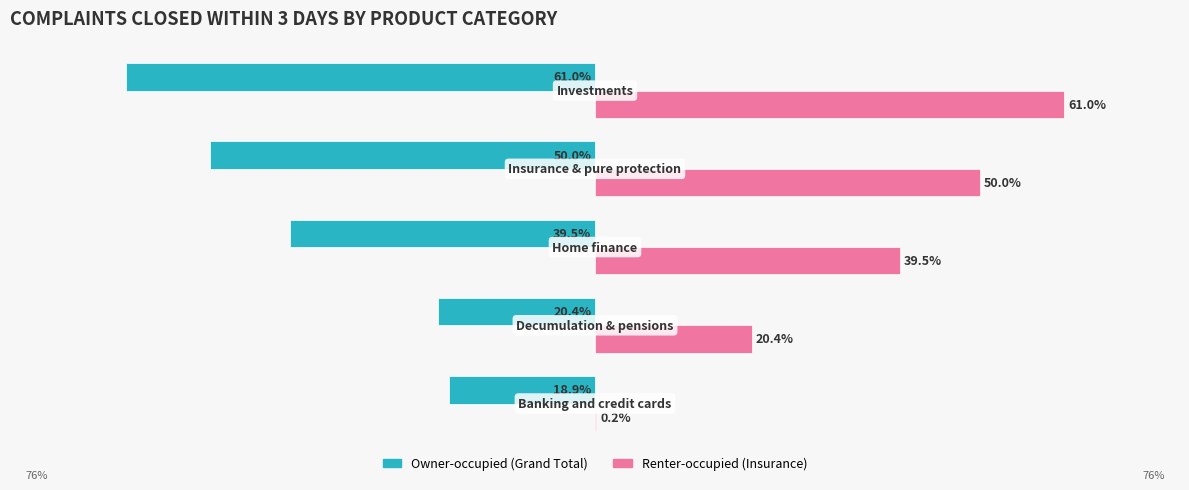

Reading right to left, what are all the values shown in this chart?

Owner-occupied (Grand Total): 0=-61.0	−20=-50.0	−40=-39.5	−60=-20.4	−80=-18.9
Renter-occupied (Insurance): 0=61.0	−20=50.0	−40=39.5	−60=20.4	−80=0.2